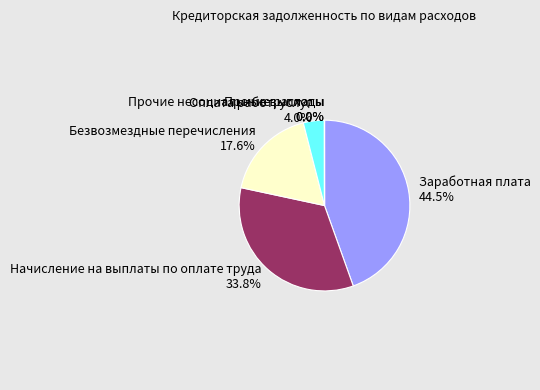

Between Оплата работ, услуг and Заработная плата, which is larger?

Заработная плата